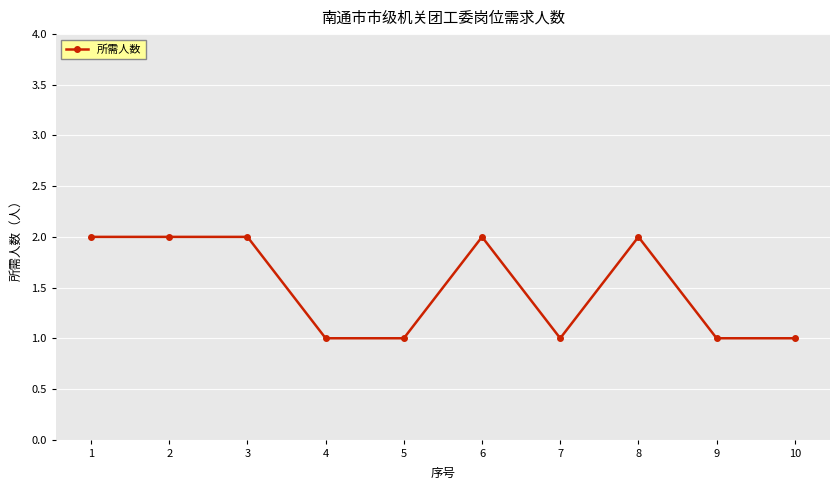

How many lines are shown in the chart?

1